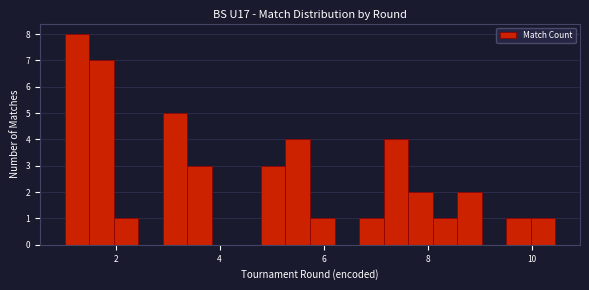

Around what value on the x-axis is the tallest bar? Give the approximate position of its centre, as read against the axis.

1.2